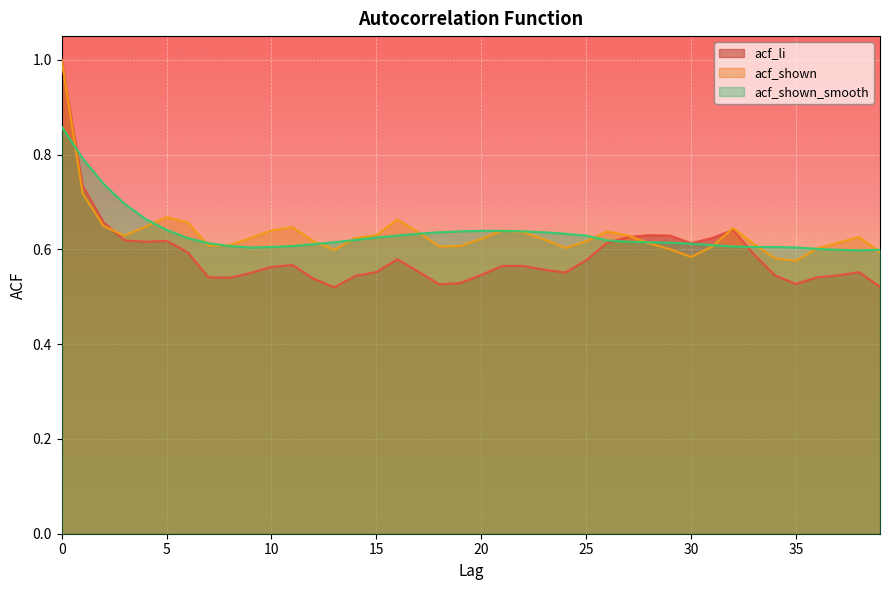

At how many categories does at least one series exceed 0?

40